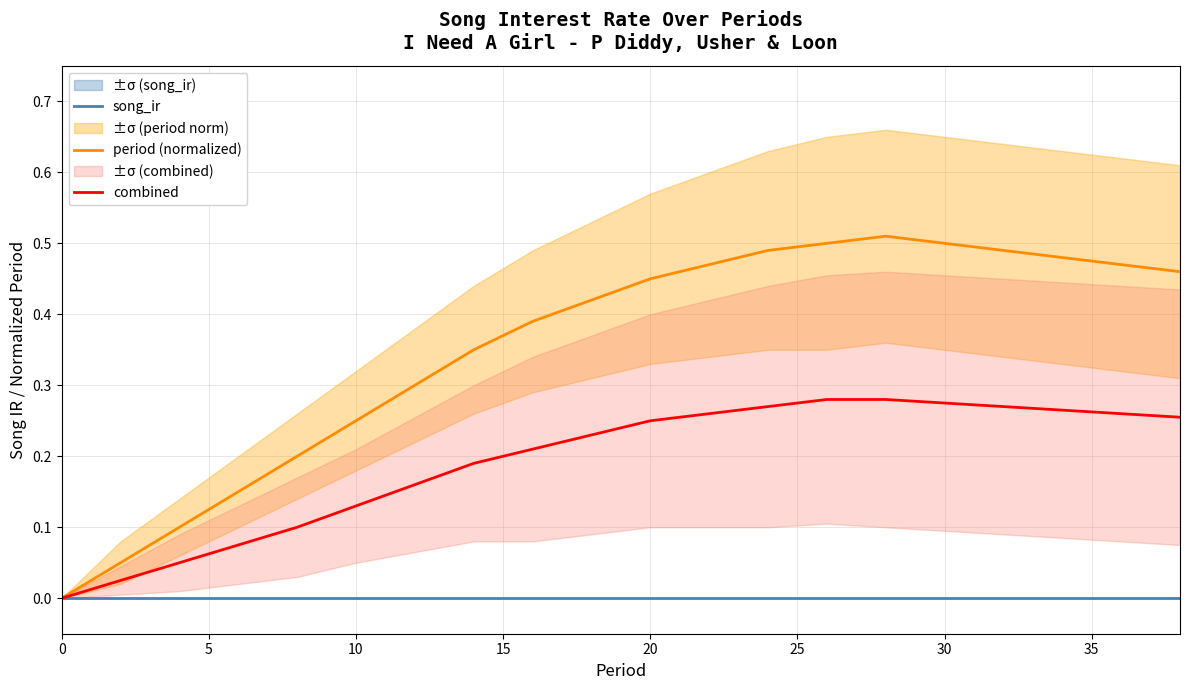

Which series has the widest spread of values?

period (normalized)